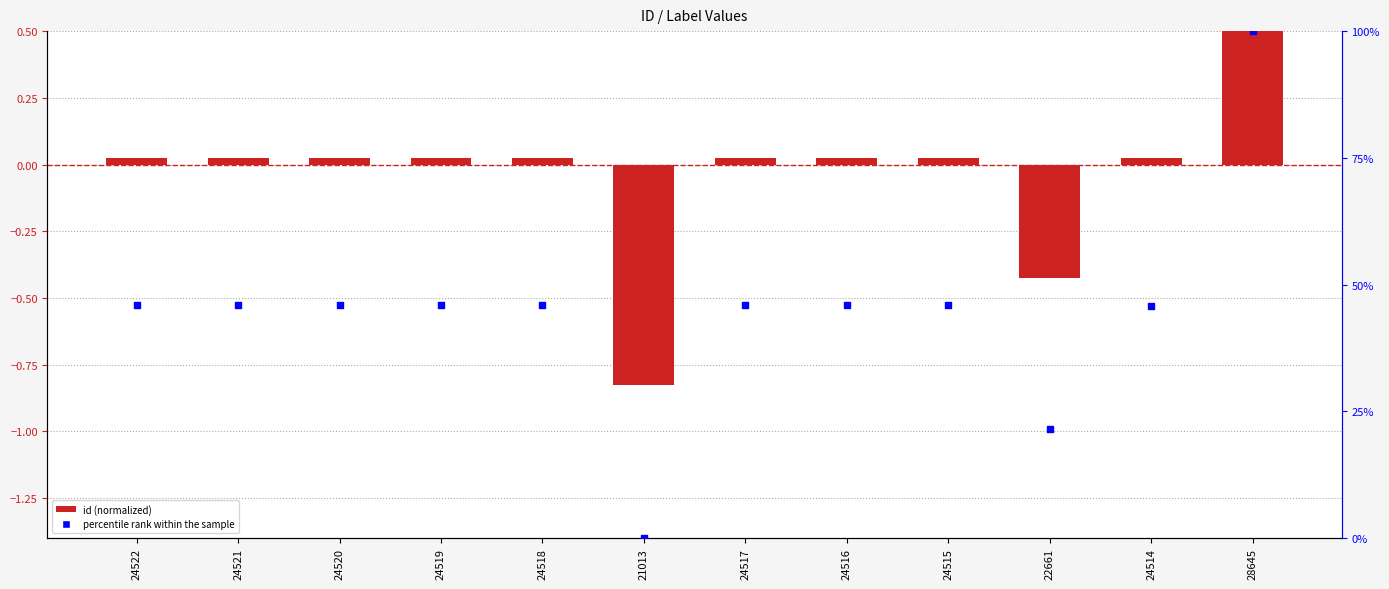

Which series has the widest spread of Y values?

percentile rank within the sample